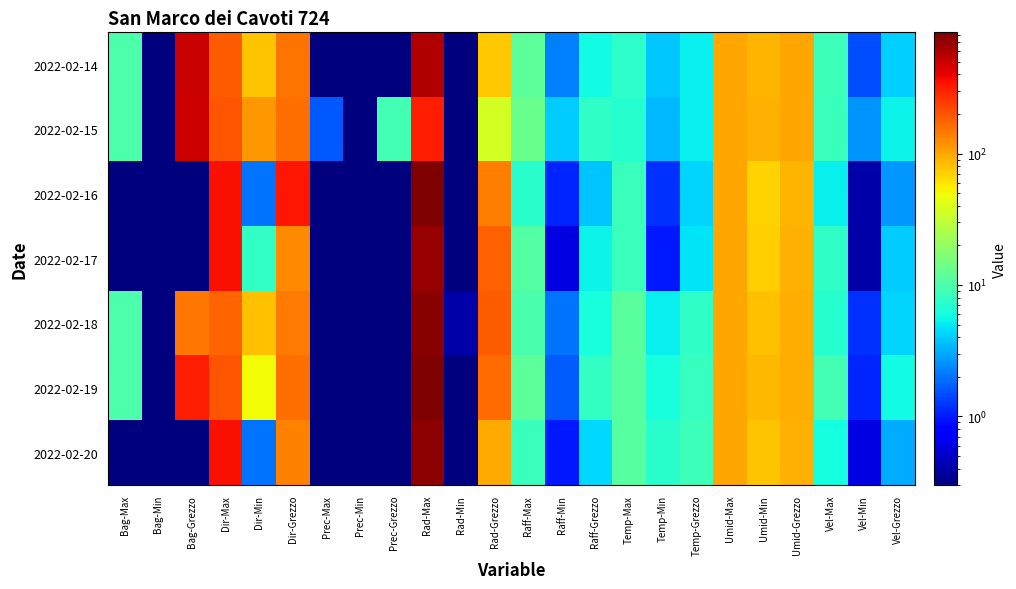

What is the difference between the highest and lowest values at Rad-Grezzo?

150.7